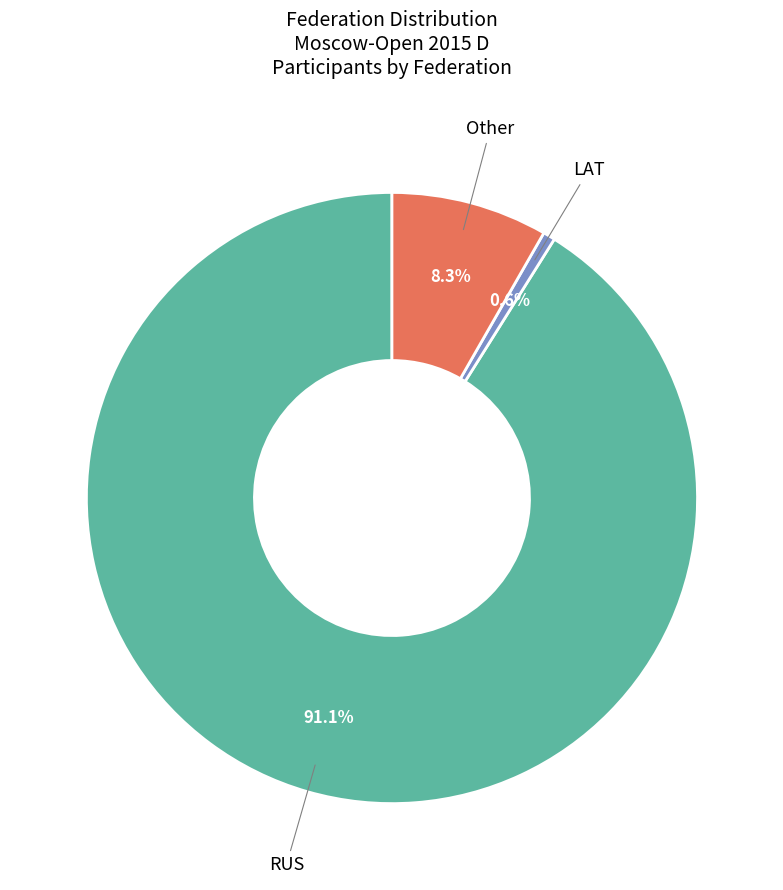

Is there any slice that represents more than half of the pie?

Yes